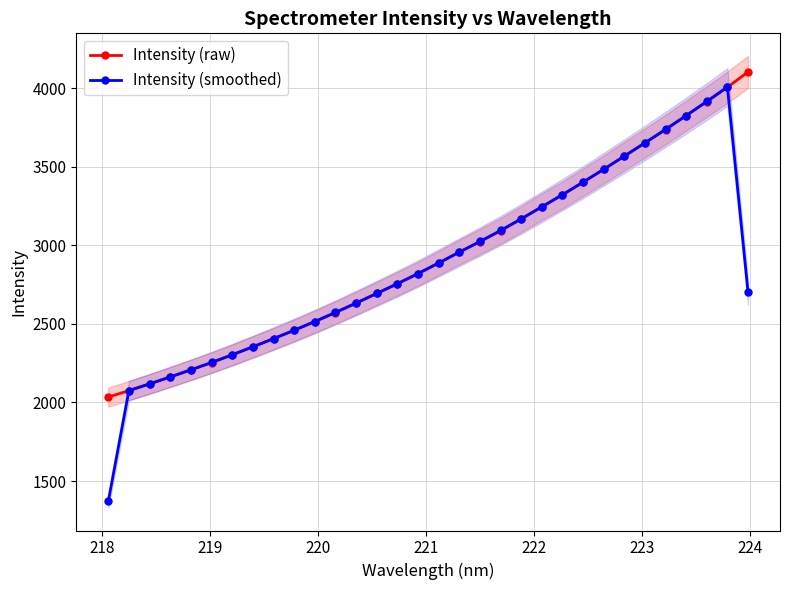

What is the sum of all Intensity (raw) values?

93747.8